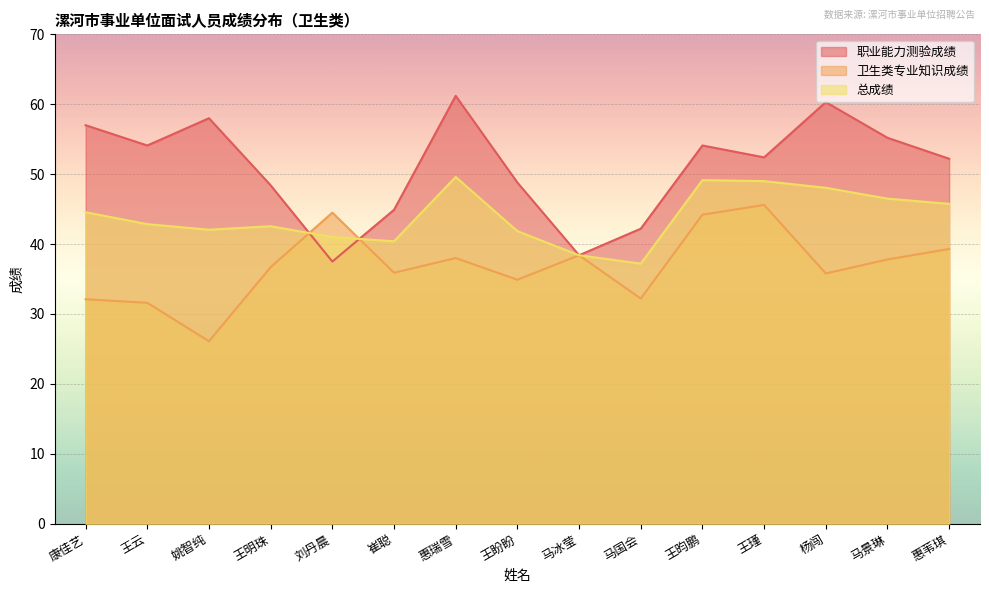

Which series changed the most between 王盼盼 and 马景琳?

职业能力测验成绩